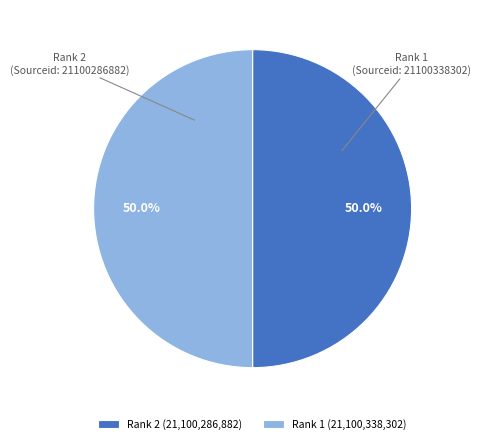

Approximately how many times larger is the value at Rank 1 (21,100,338,302) compared to Rank 2 (21,100,286,882)?

1.0